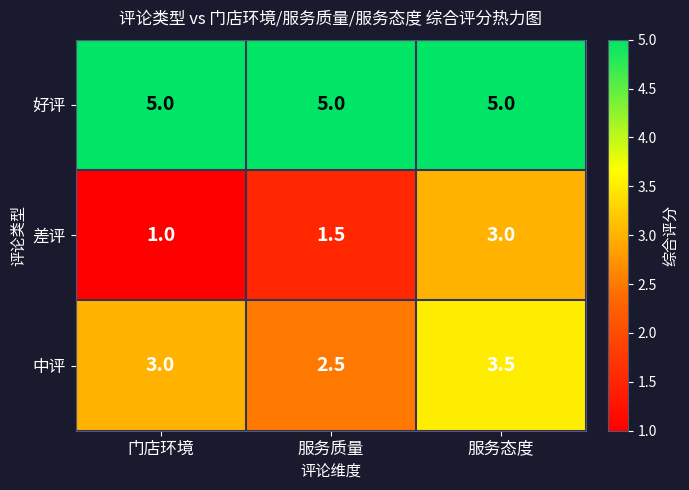

Rank the categories by 中评 value from highest to lowest.

服务态度, 门店环境, 服务质量